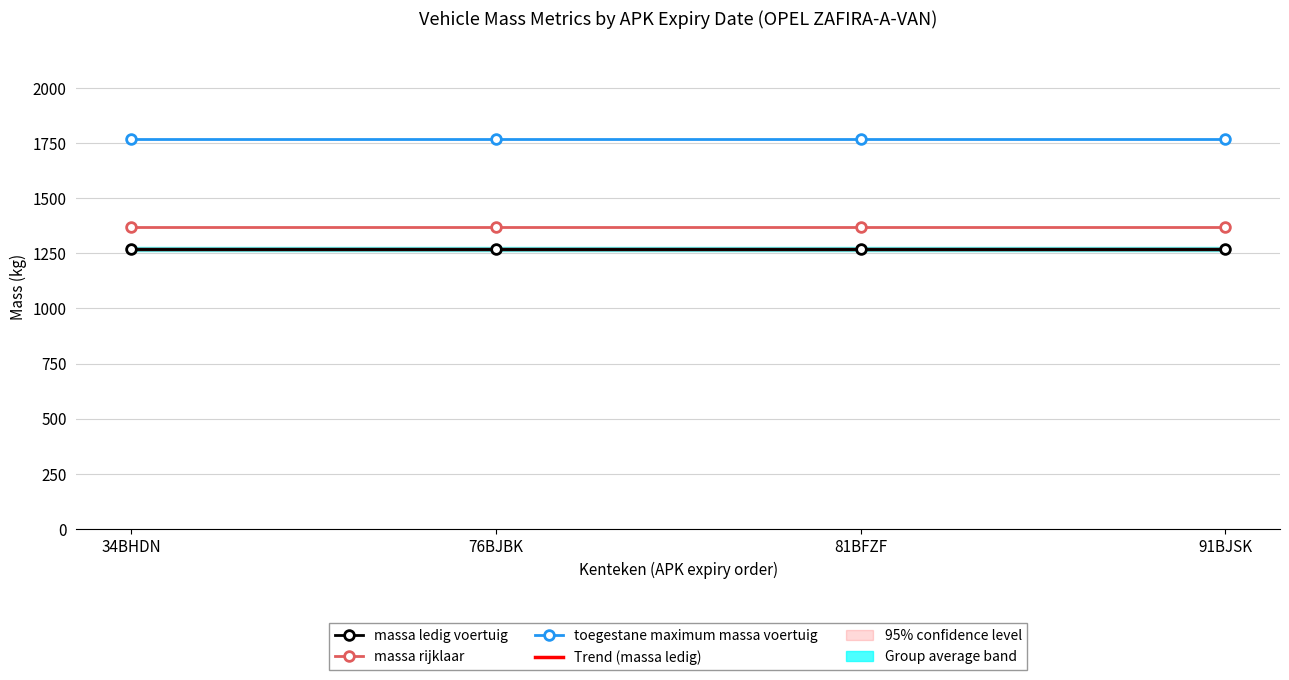

Rank the series by their maximum value, from lowest to highest.

massa ledig voertuig, Trend (massa ledig), massa rijklaar, toegestane maximum massa voertuig